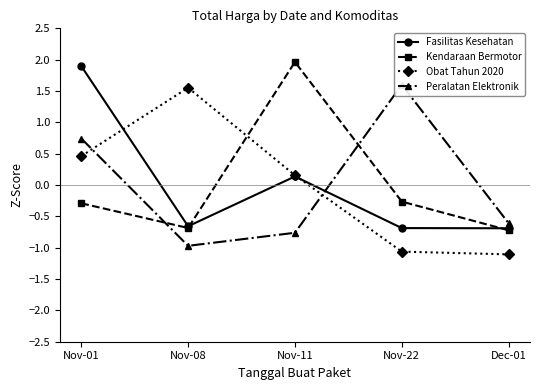

Between Nov-08 and Nov-22, which is larger?

Nov-08